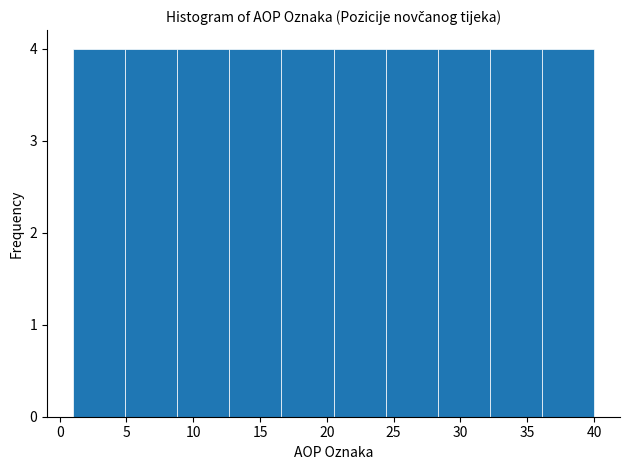

Reading left to right, list every bar in this chart as the range it spans on the x-axis followed by its height. Neither the bar edges nor the heights are printed on the chart, so give them approximately, as read against the axes.

1.0 to 4.9: 4
4.9 to 8.8: 4
8.8 to 12.7: 4
12.7 to 16.6: 4
16.6 to 20.5: 4
20.5 to 24.4: 4
24.4 to 28.3: 4
28.3 to 32.2: 4
32.2 to 36.1: 4
36.1 to 40.0: 4